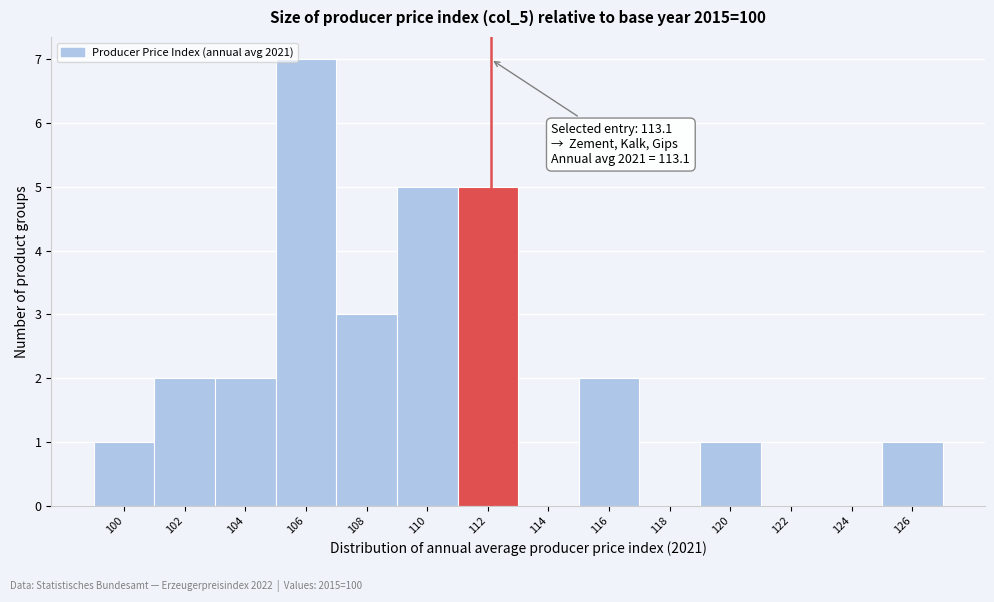

Reading right to left, what are all the values shown in this chart?

126=1	124=0	122=0	120=1	118=0	116=2	114=0	112=5	110=5	108=3	106=7	104=2	102=2	100=1